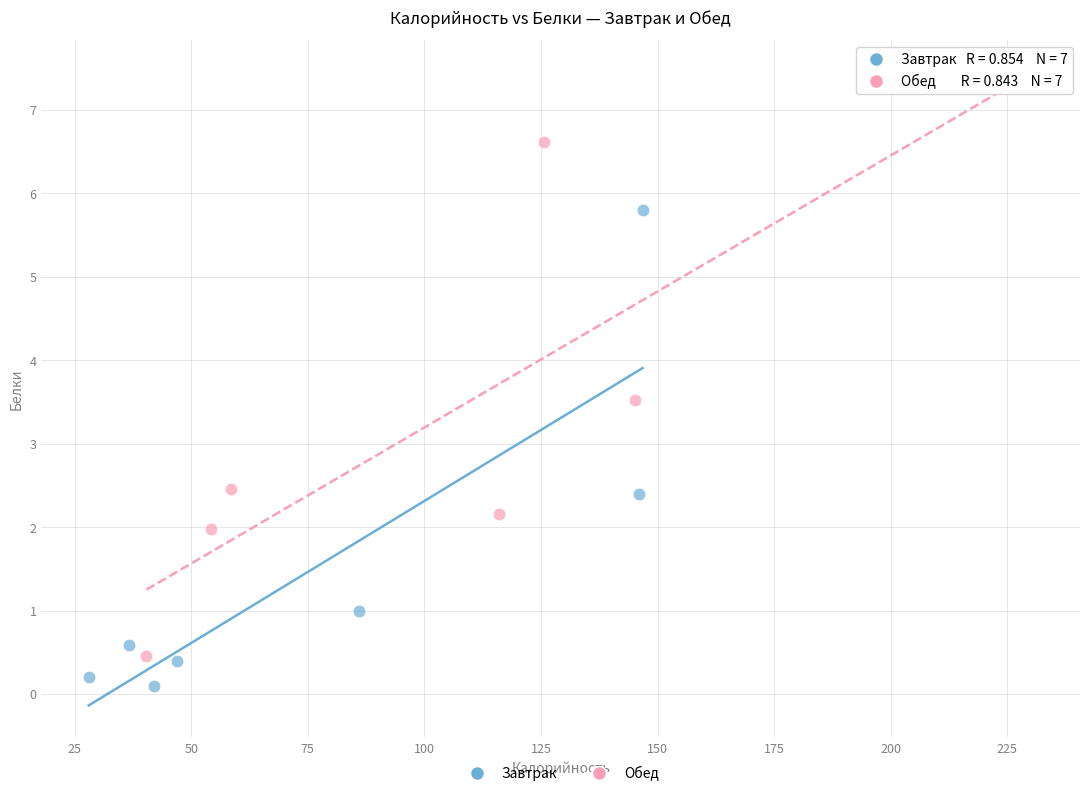

What are all the series names shown in the legend?

Завтрак, Обед